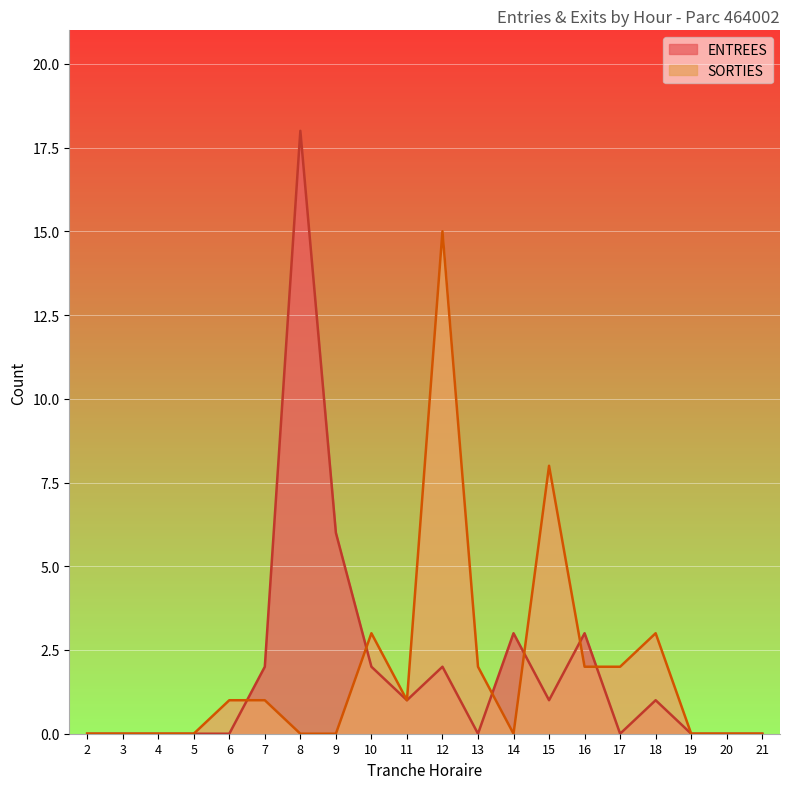

At which category is the sum across all series the highest?

8